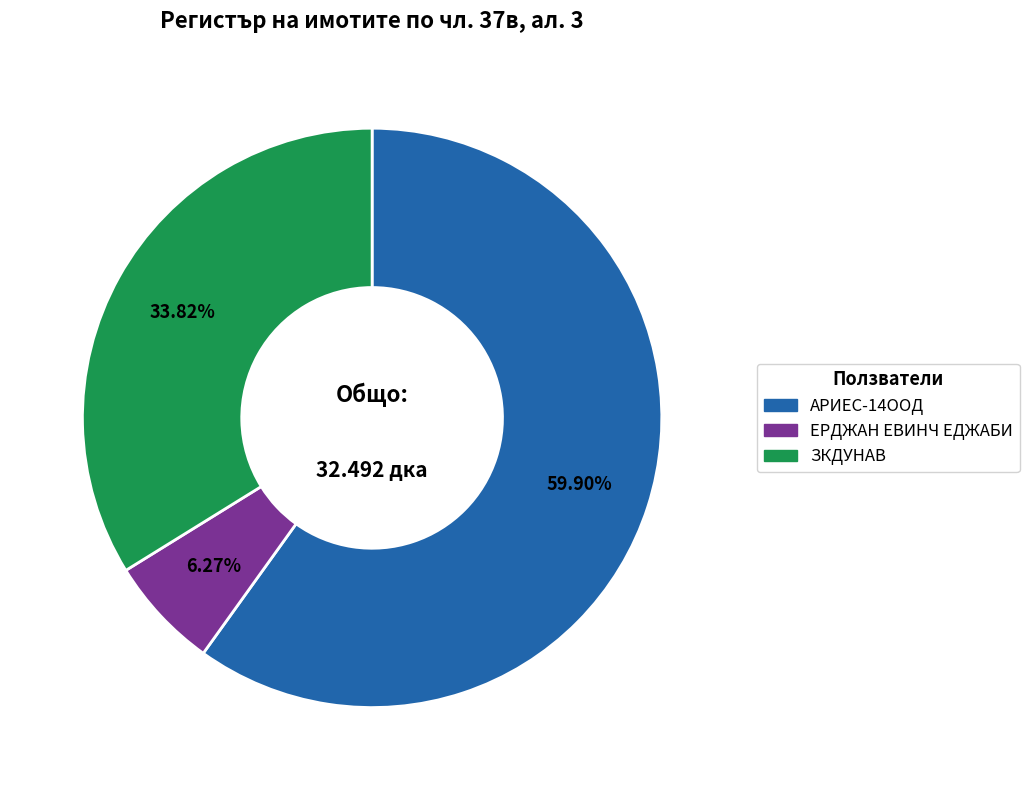

What is the majority slice?

АРИЕС-14ООД